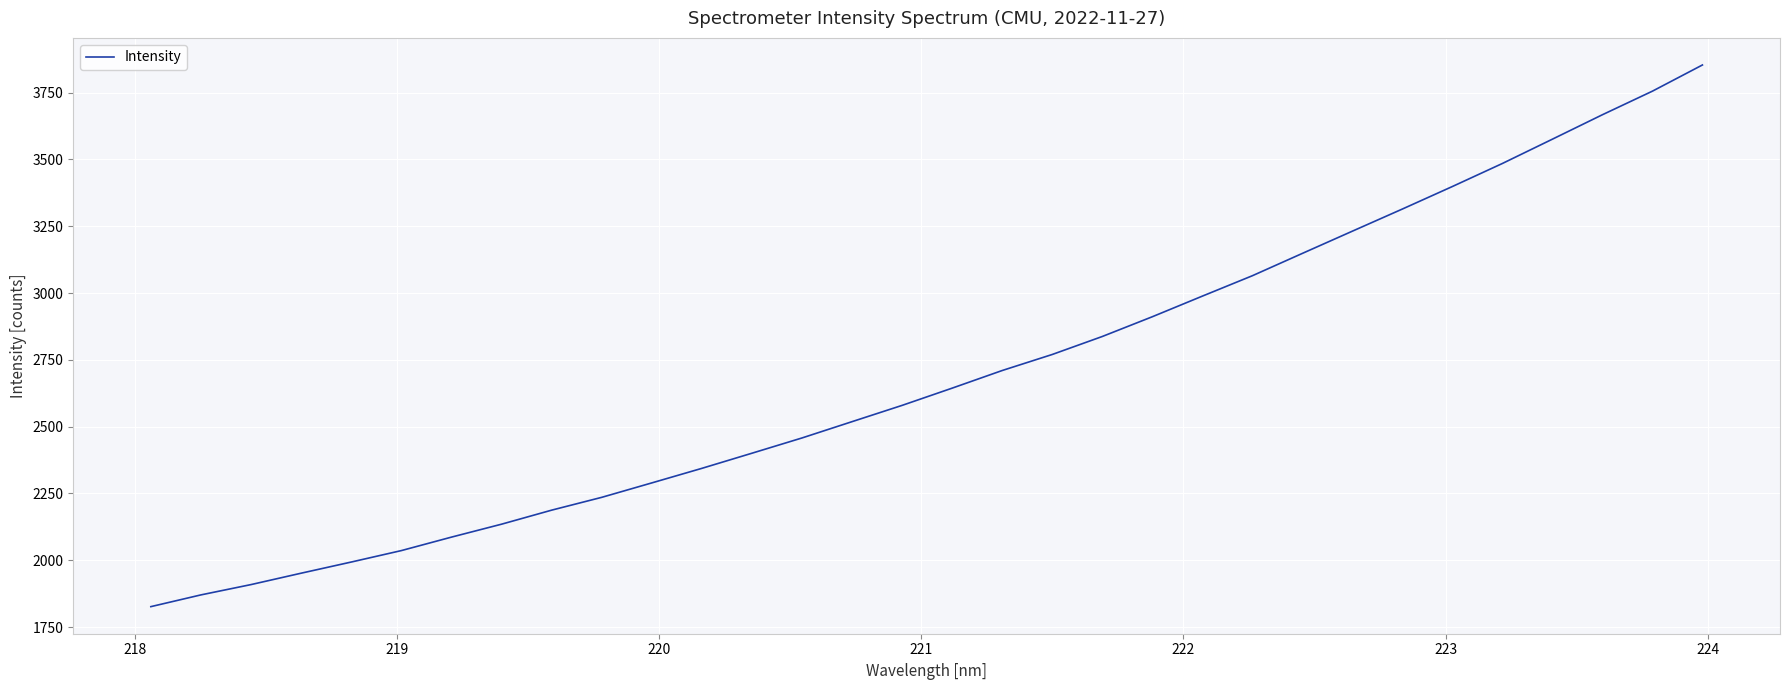

What is the smallest value displayed?

1826.4